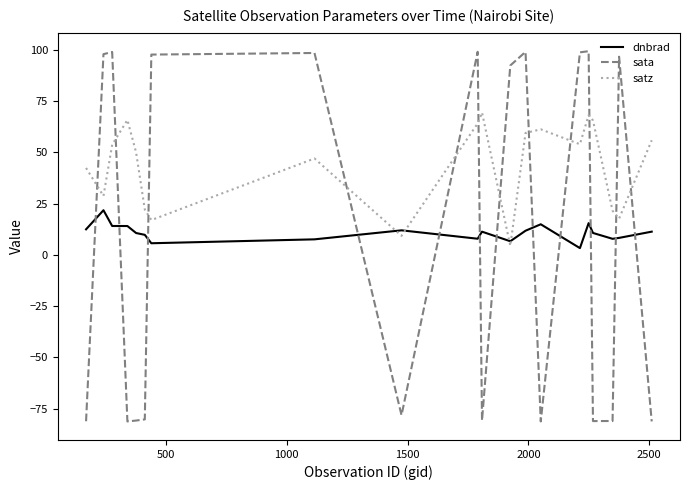

Which series has the largest range (max minus min)?

sata